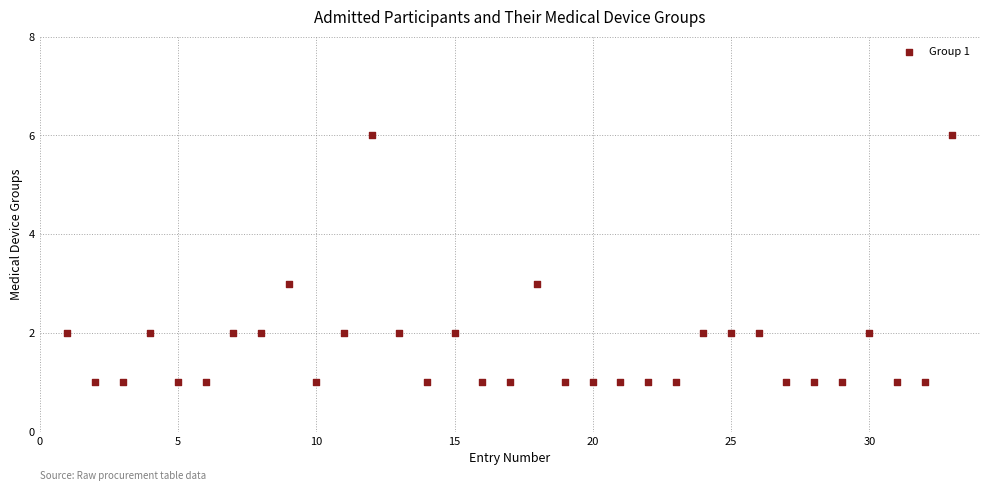

What is the range of Y values (max minus min)?

5